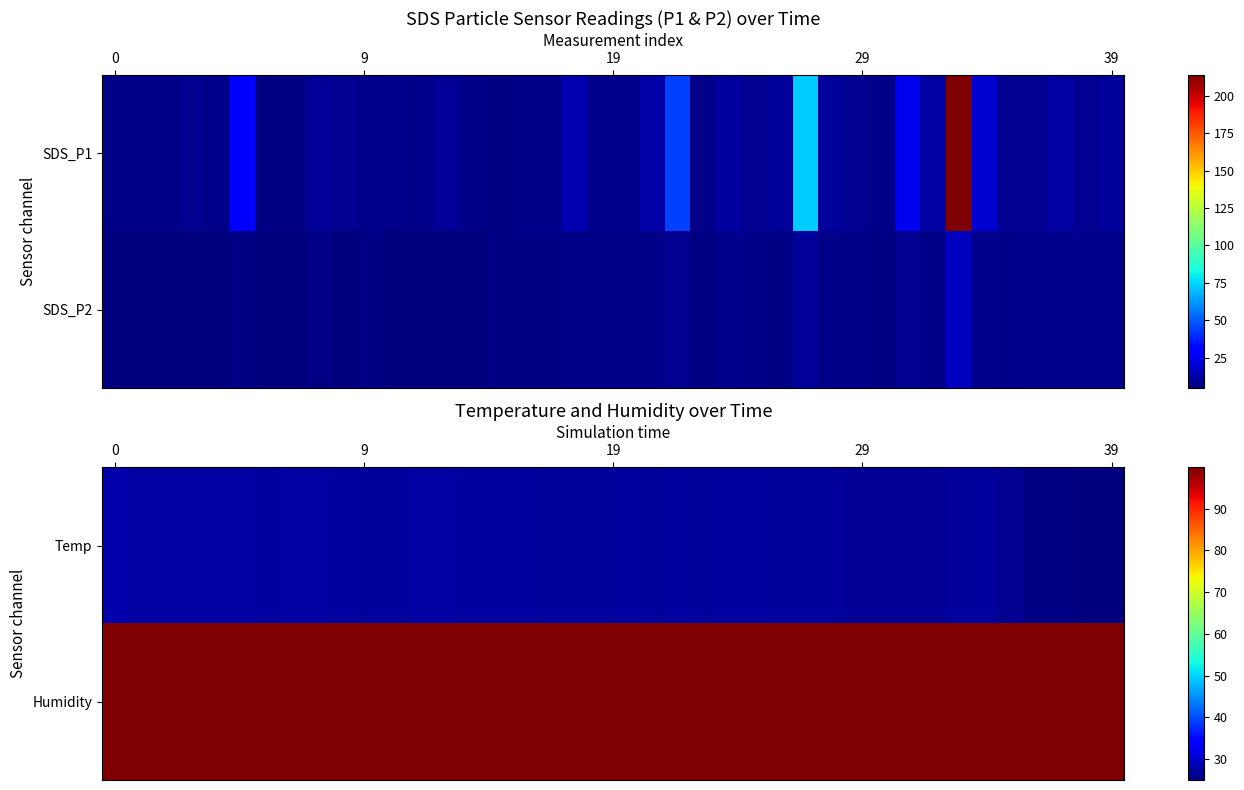

What is the sum of the row_0 values at 37 and 22?

52.4